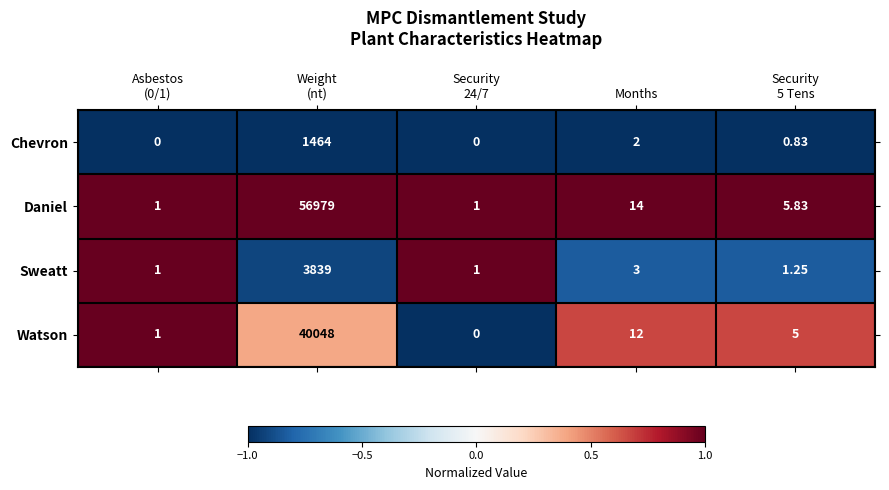

Rank the series by their maximum value, from highest to lowest.

Daniel, Watson, Sweatt, Chevron